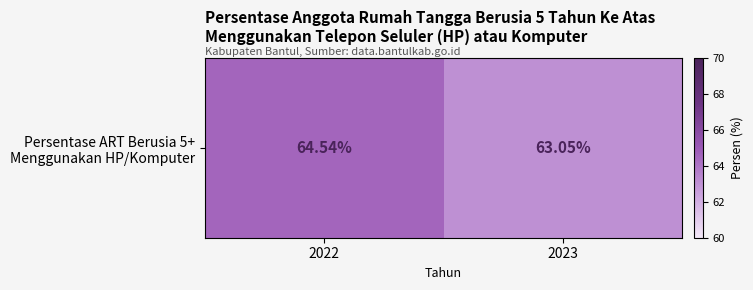

Reading left to right, extract all data points from this chart.

2022=64.5	2023=63.0